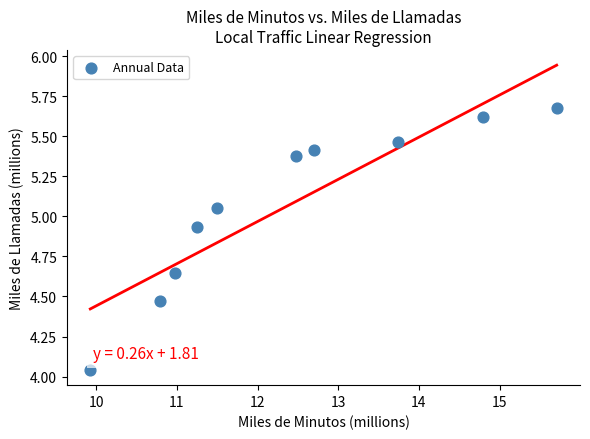

What is the range of X values (max minus min)?

5.8